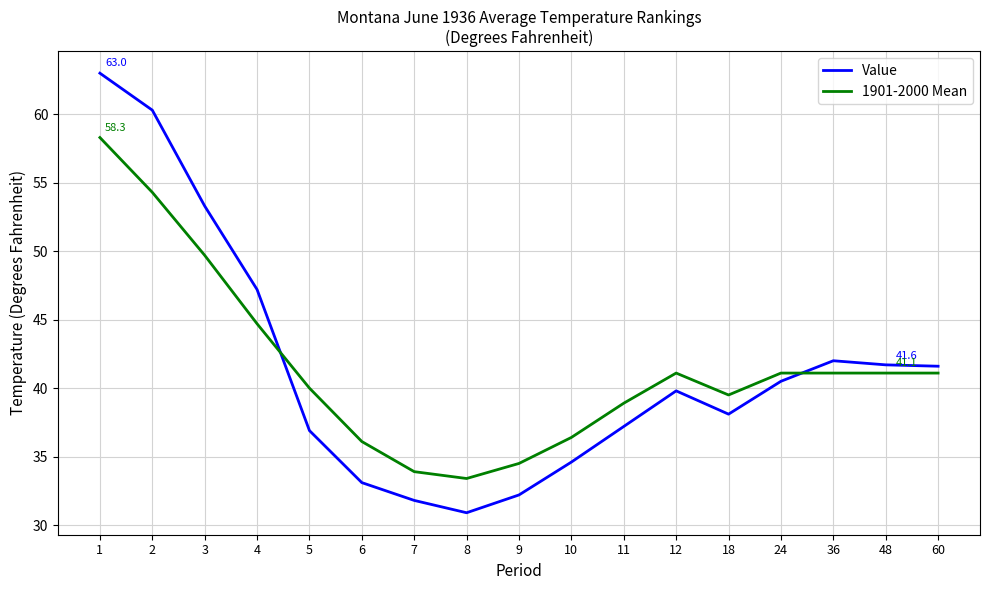

How many values in the Value series are below 39?

8